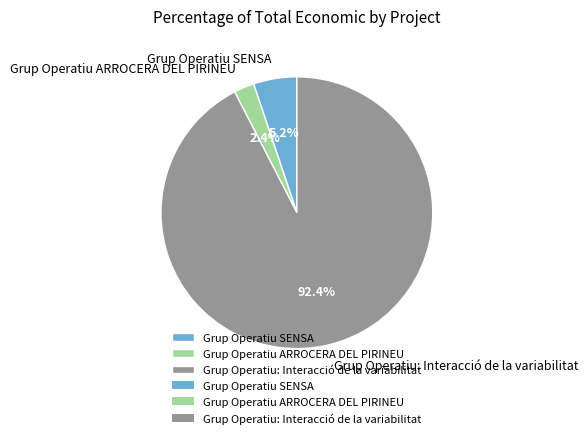

Which slice is the smallest?

Grup Operatiu ARROCERA DEL PIRINEU